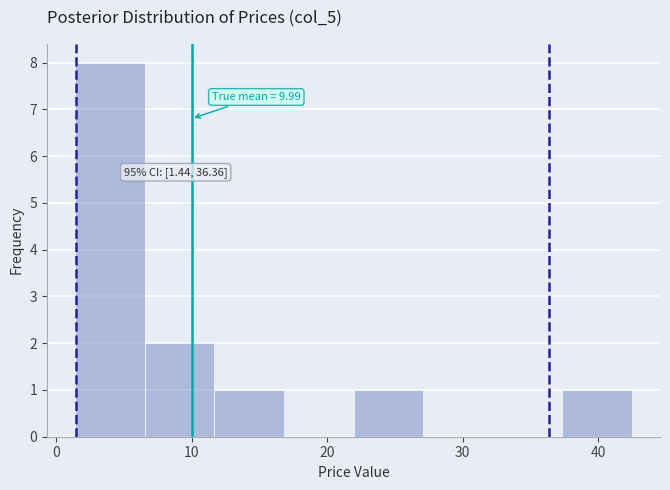

Which range on the x-axis has the tallest bar?

1 to 7